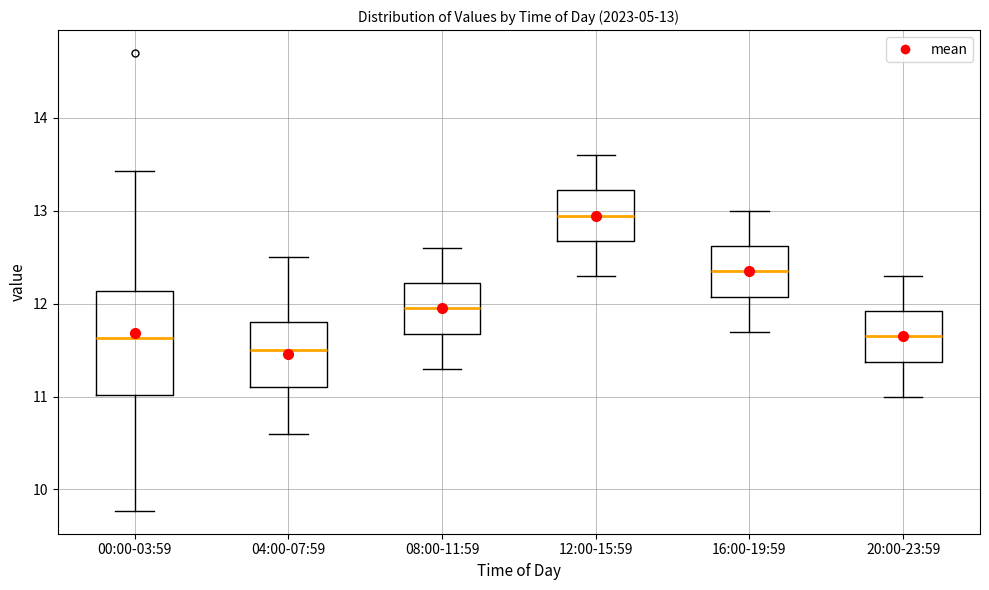

Comparing the boxes themselves (not the whiskers), which one is the tallest?

00:00-03:59